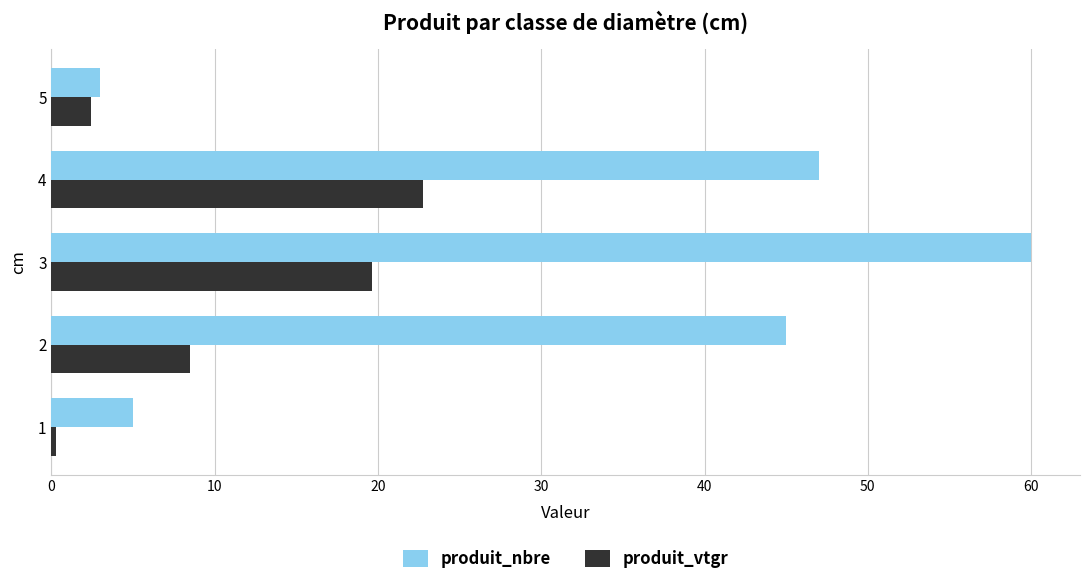

The produit_vtgr series shows 22.8 at 4. True or false?

True